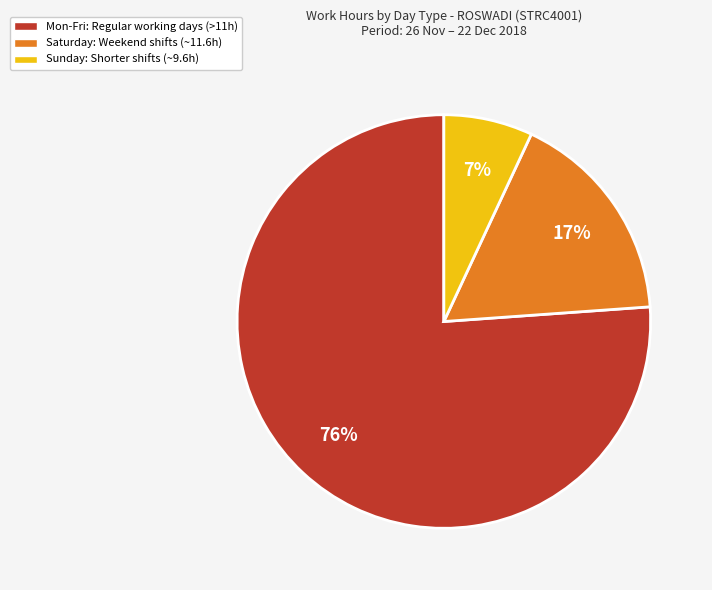

To the nearest percent, what percentage of the pie is Mon-Fri: Regular working days (>11h)?

76%